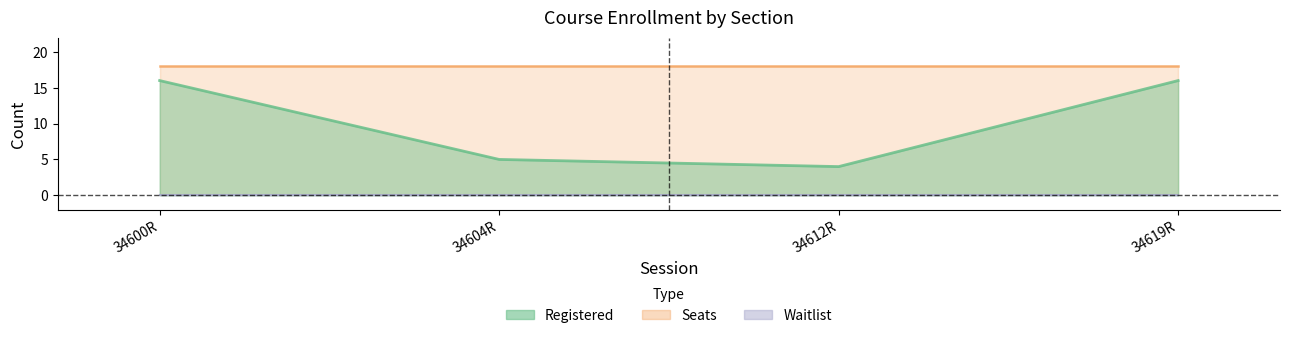

Reading left to right, extract all data points from this chart.

Registered: 34600R=16	34604R=5	34612R=4	34619R=16
Seats: 34600R=18	34604R=18	34612R=18	34619R=18
Waitlist: 34600R=0	34604R=0	34612R=0	34619R=0